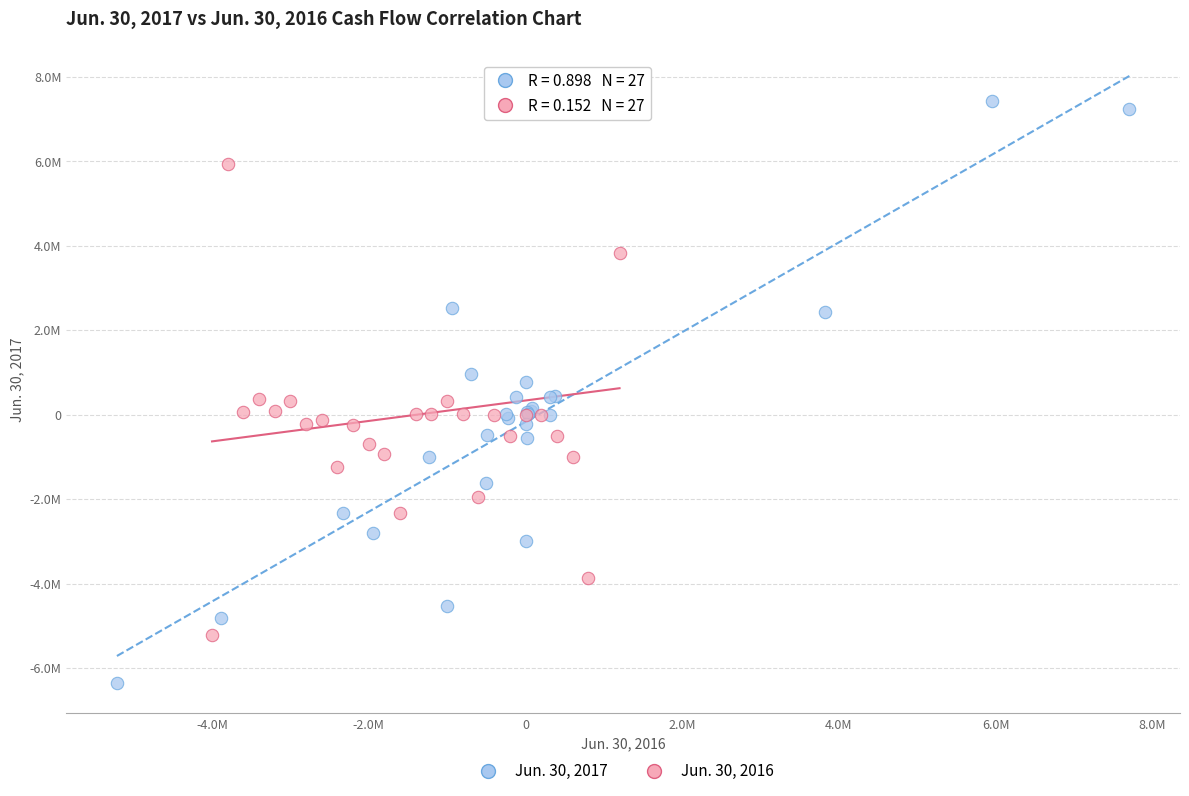

Which series reaches the minimum Y coordinate?

Jun. 30, 2017